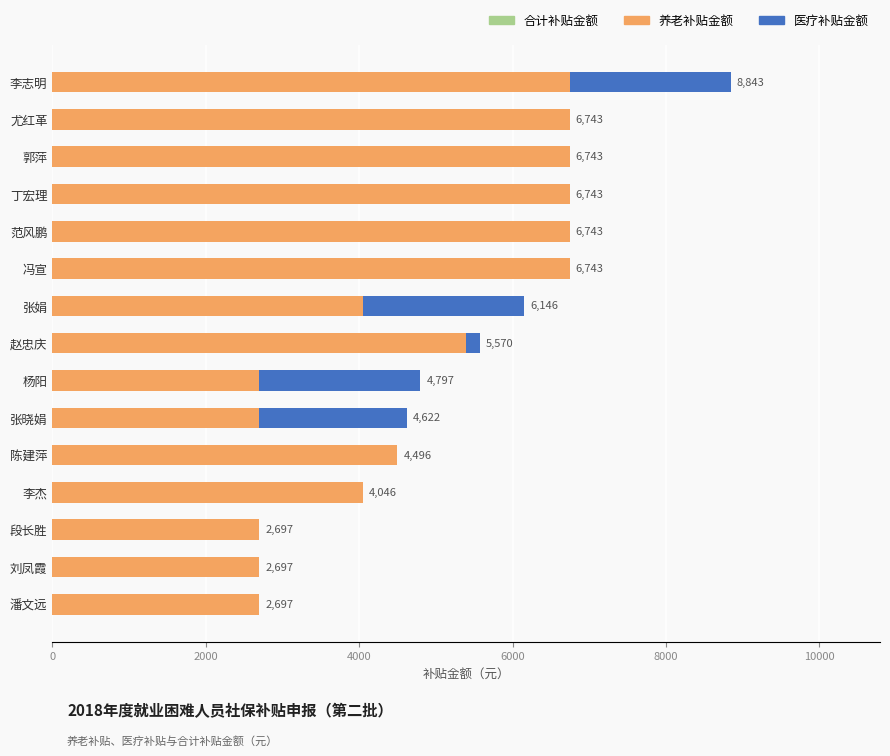

Rank the series at 范风鹏 from lowest to highest value.

医疗补贴金额, 合计补贴金额, 养老补贴金额